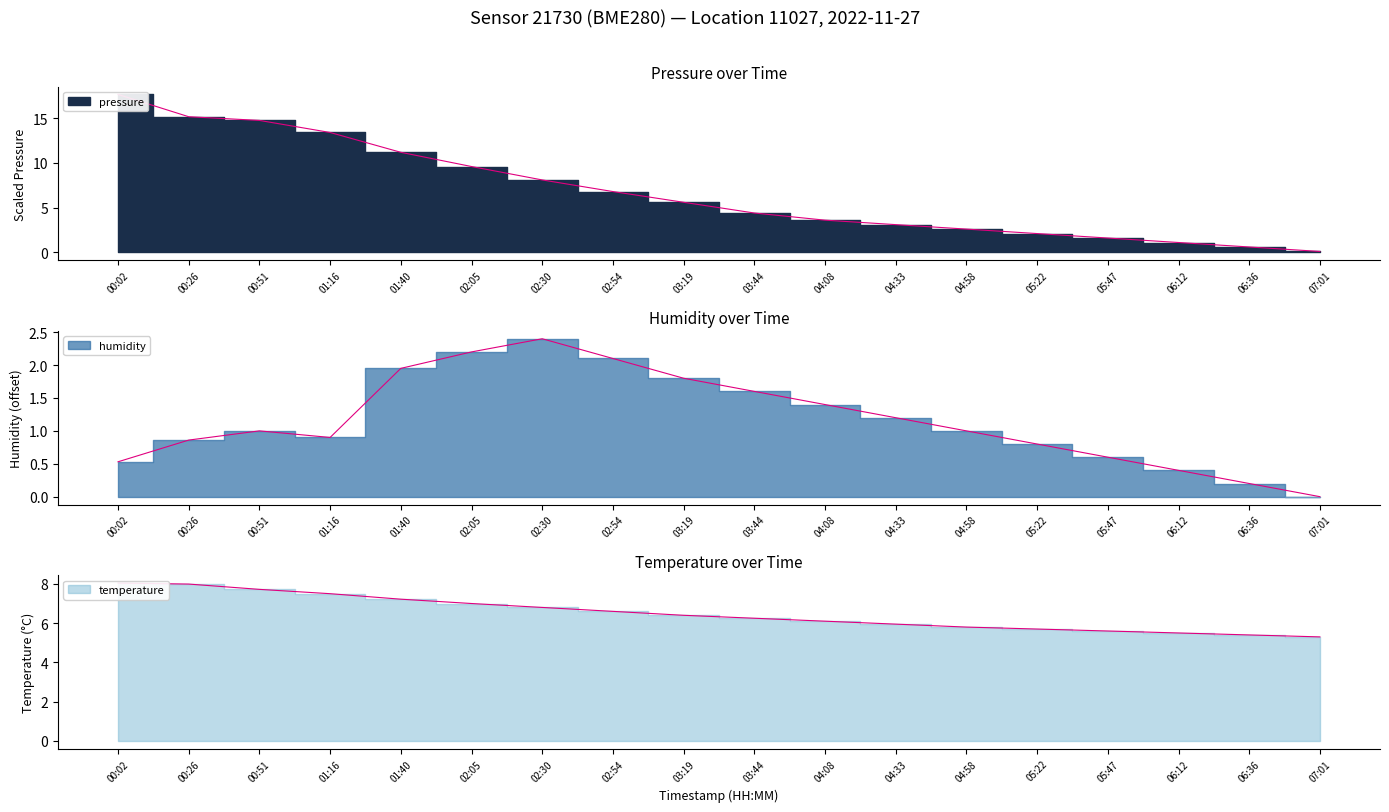

Which series ends up on top after the final intersection of pressure and temperature?

temperature